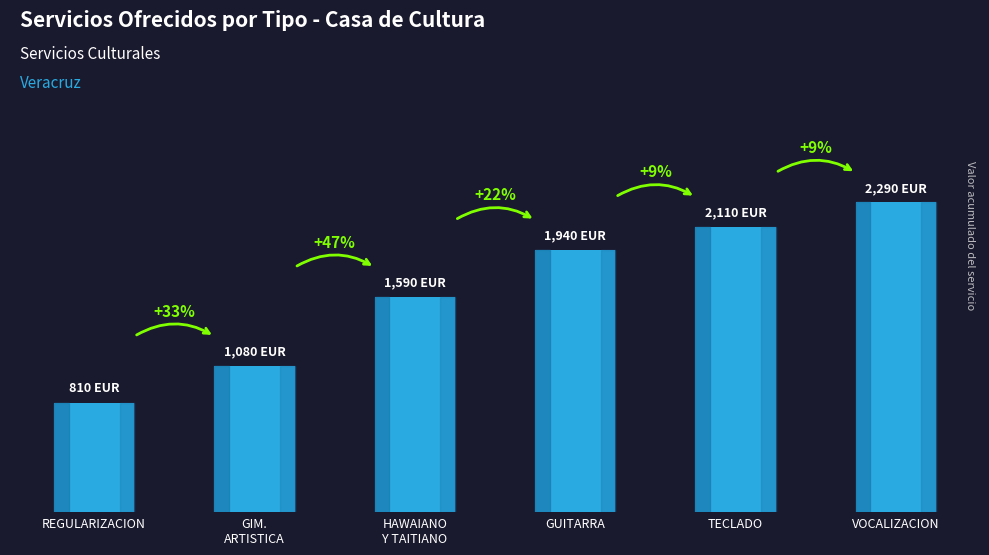

The value at REGULARIZACION is 479. True or false?

False